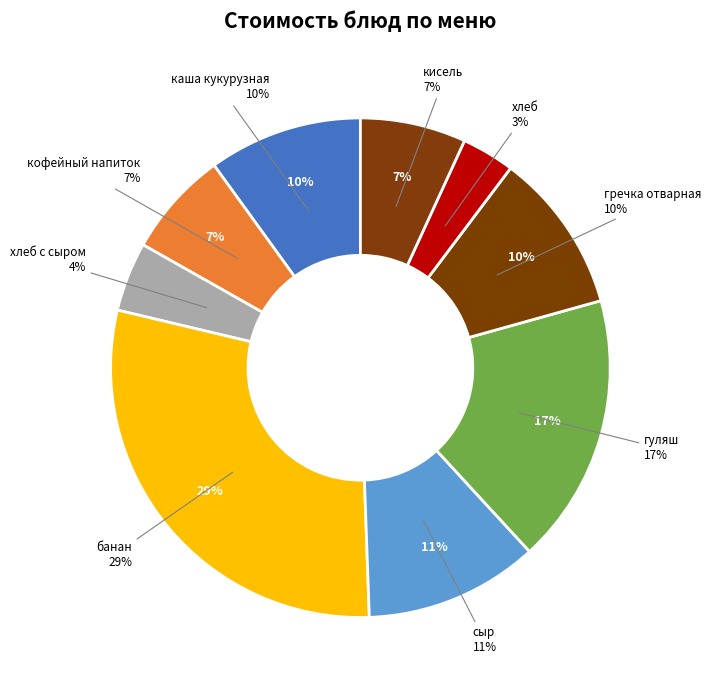

What is the change in value from банан to сыр?

-23.7